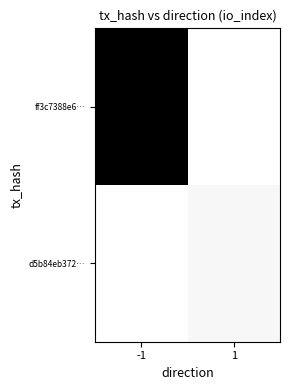

What is the smallest value displayed?

11.0